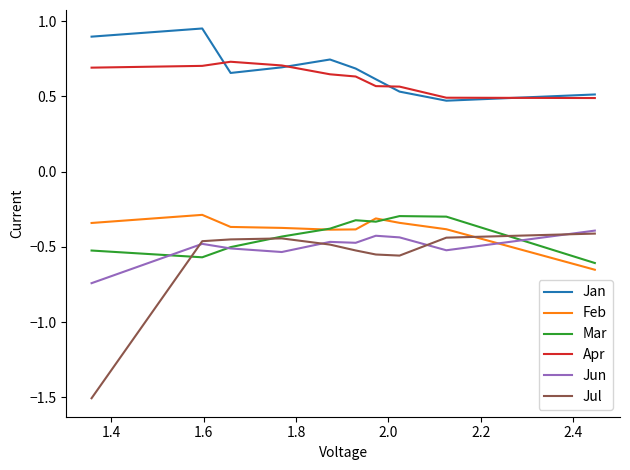

Which series has the largest range (max minus min)?

Jul